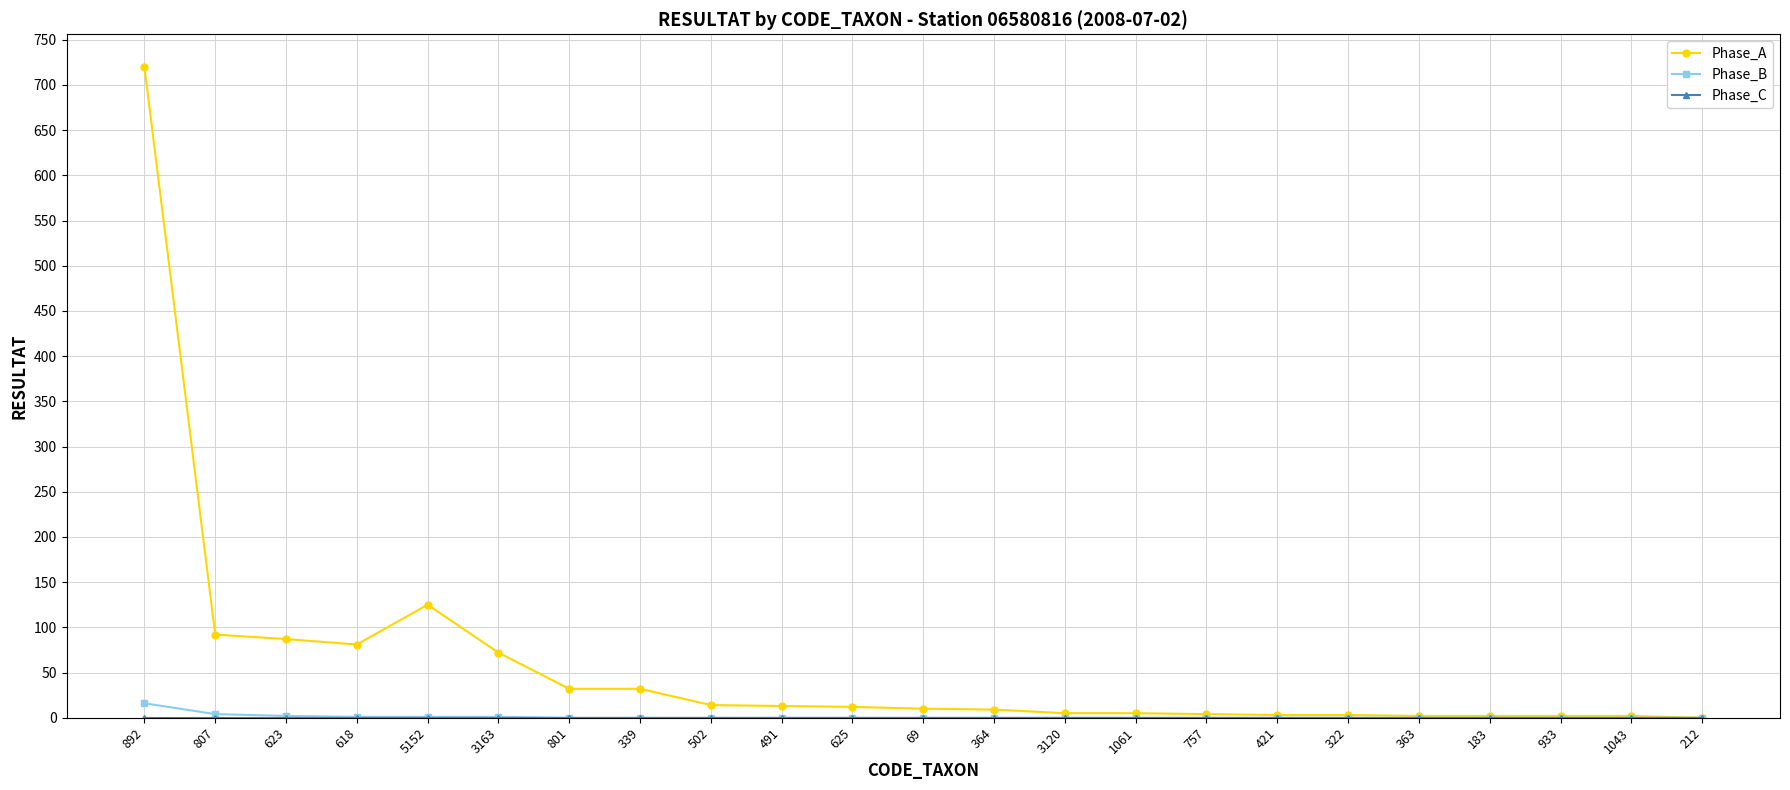

What is the maximum value shown in the chart?

720